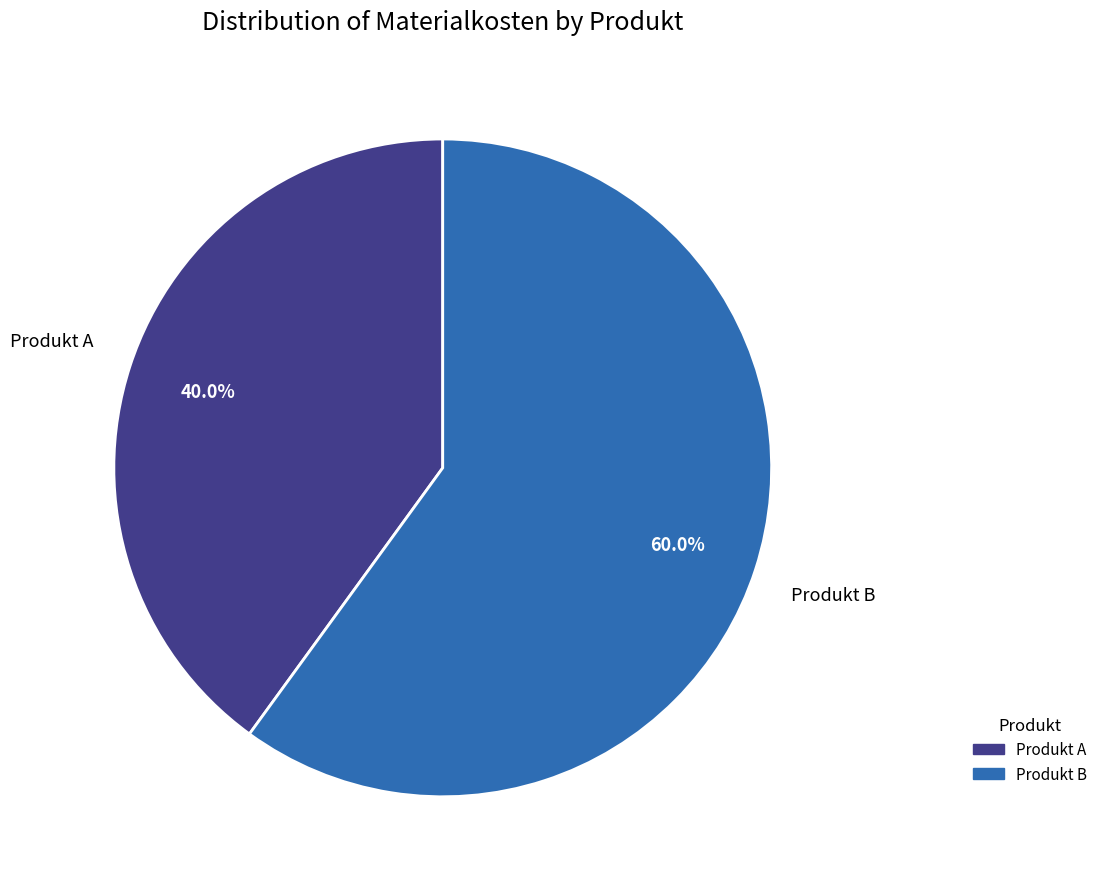

The Produkt A slice represents 40% of the pie. True or false?

True